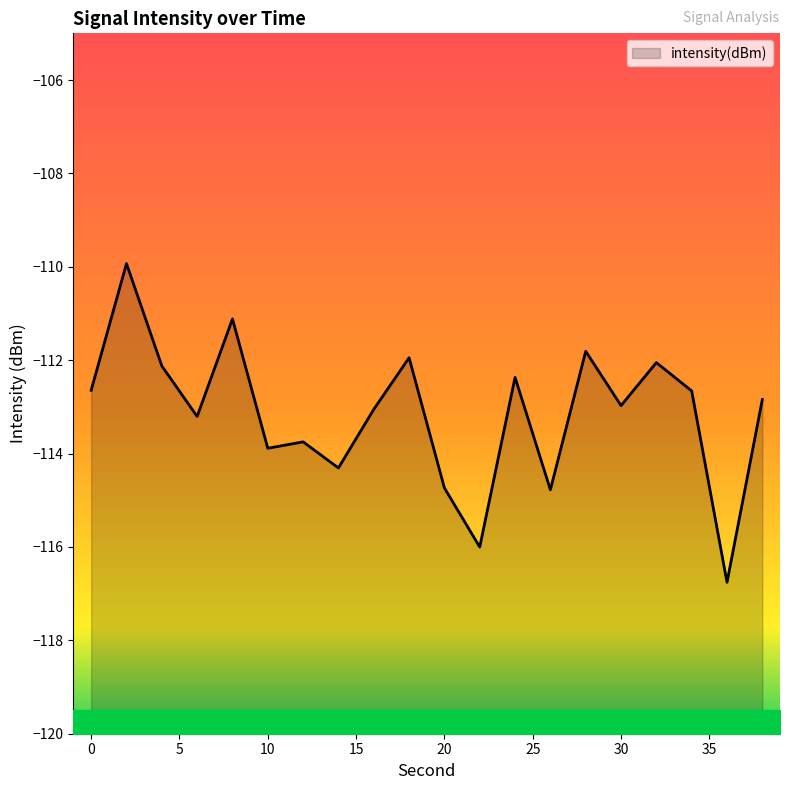

What is the sum of the values at 36 and 30?

-229.7